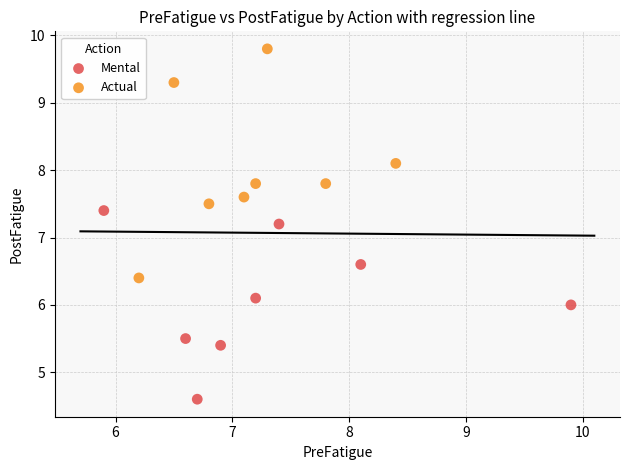

What are all the series names shown in the legend?

Mental, Actual